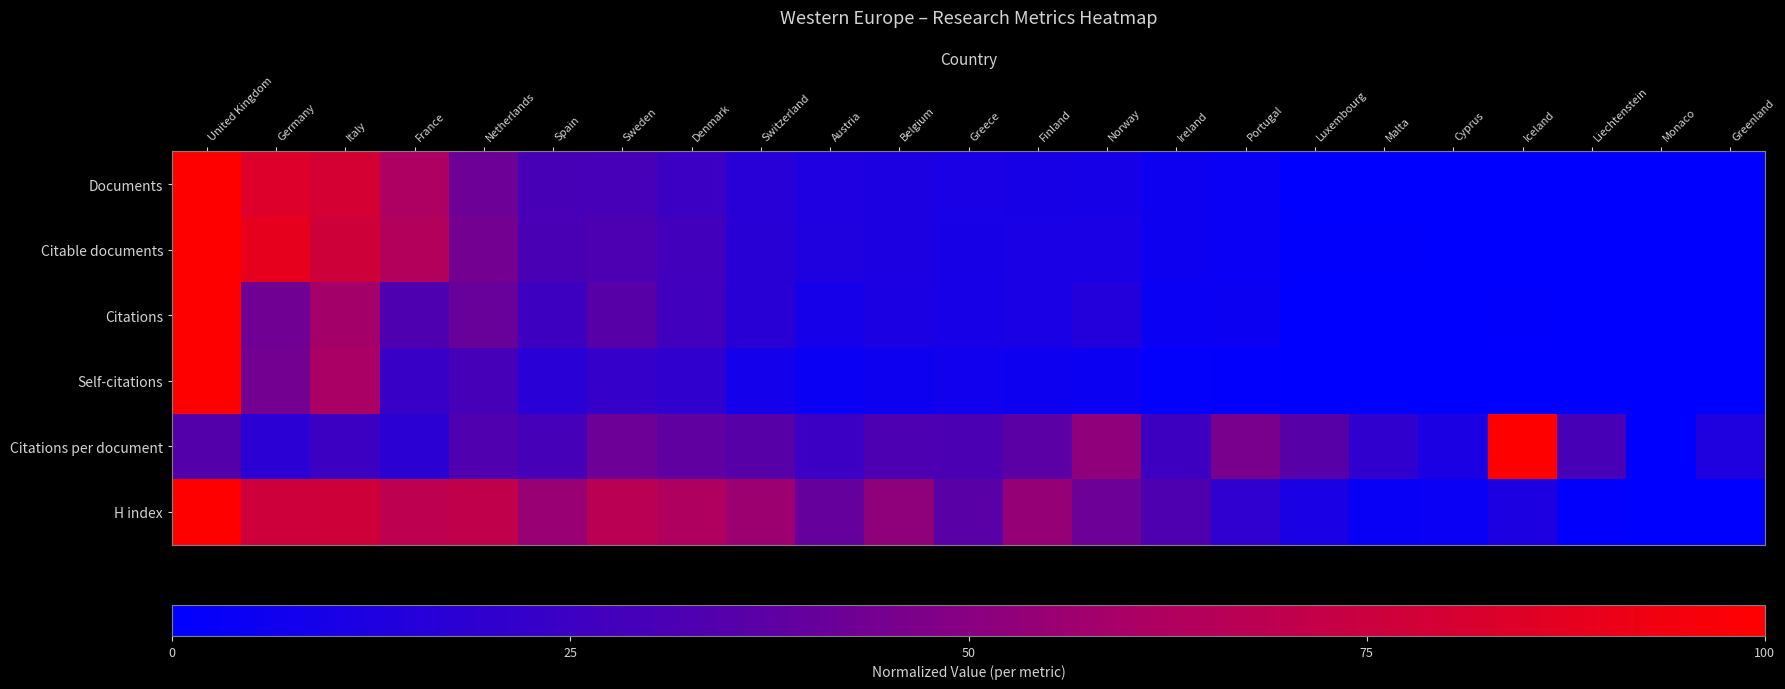

What is the difference between the highest and lowest values at Ireland?

0.3